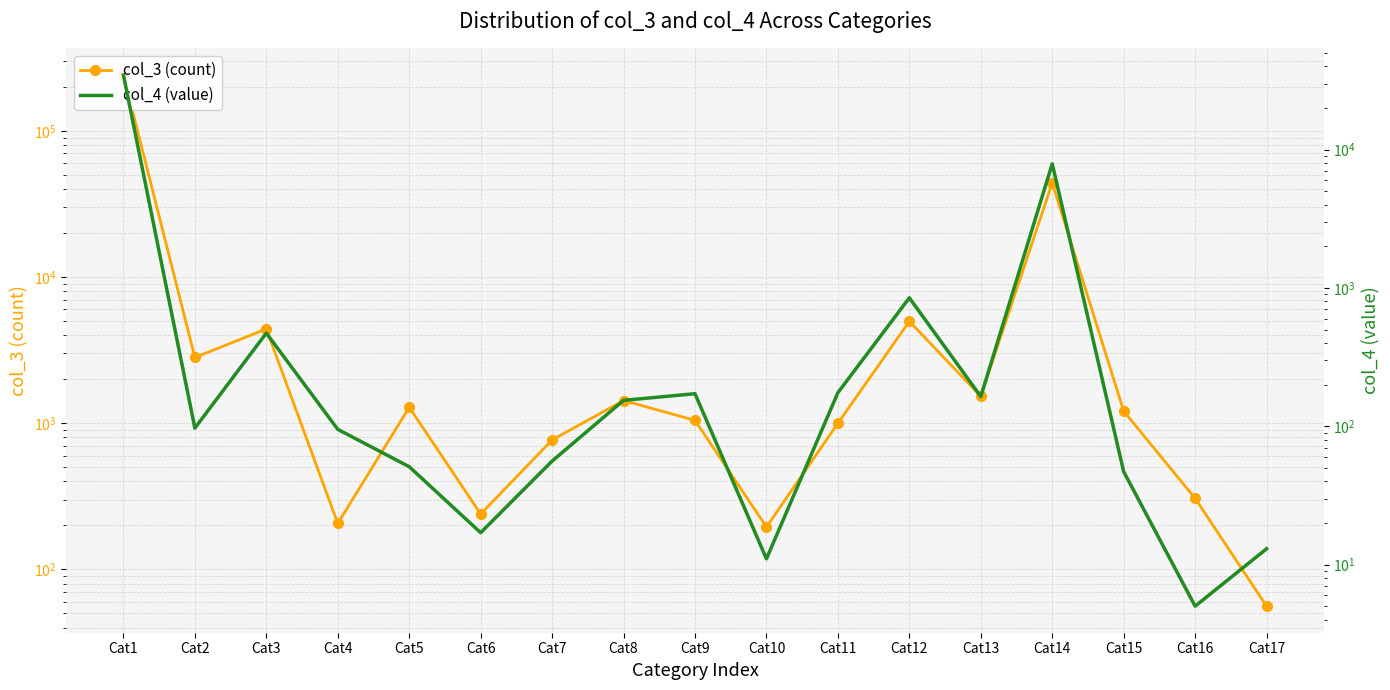

What is the total value across all series at Cat5?

1336